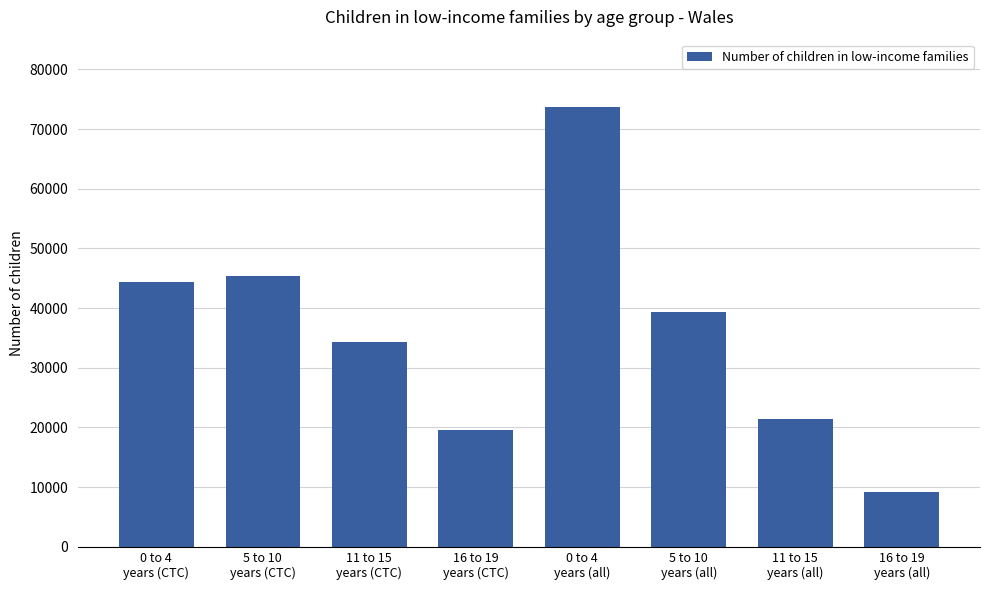

What position from the left is 5 to 10
years (all)?

6